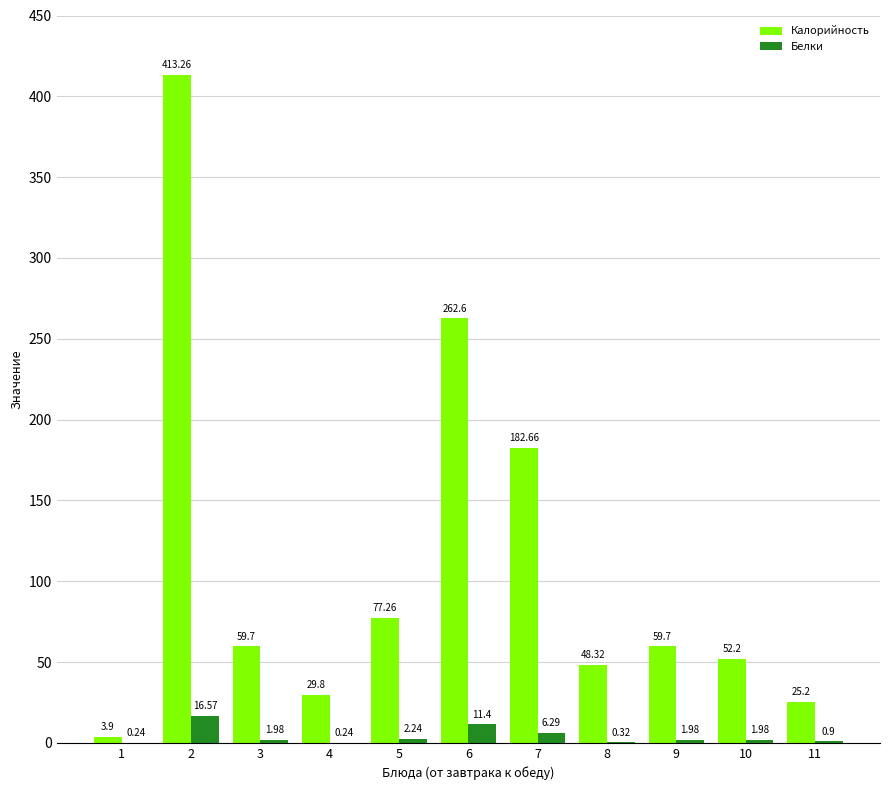

What is the sum of all Белки values?

44.1